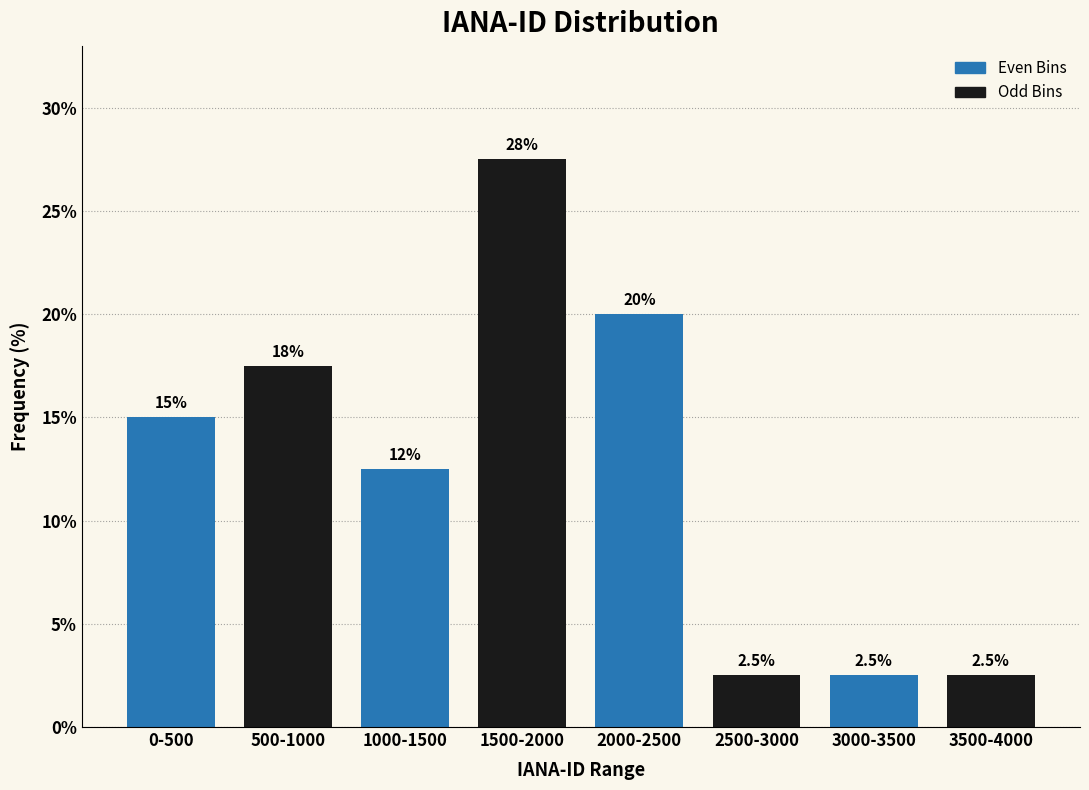

Reading left to right, list all the values displayed in this chart.

0-500=15.0	500-1000=17.5	1000-1500=12.5	1500-2000=27.5	2000-2500=20.0	2500-3000=2.5	3000-3500=2.5	3500-4000=2.5